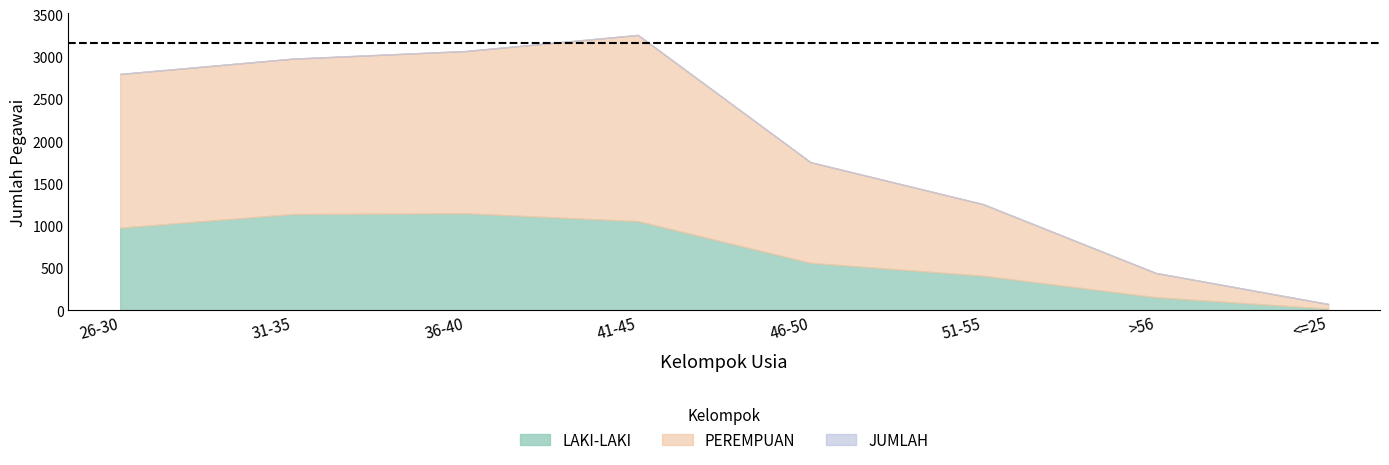

What is the lowest value of the JUMLAH series?

74